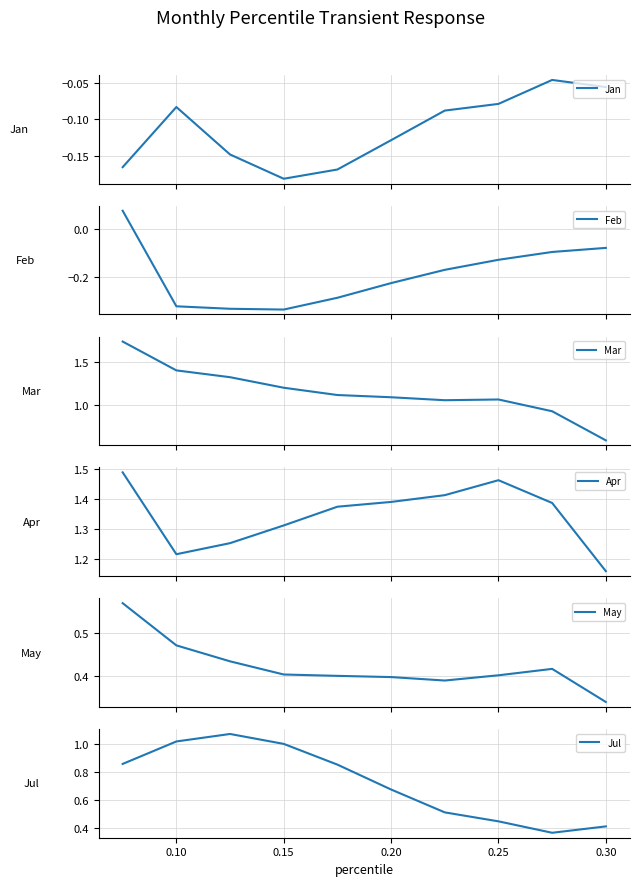

Is it true that Jul equals 1.0 at 0.15?

True